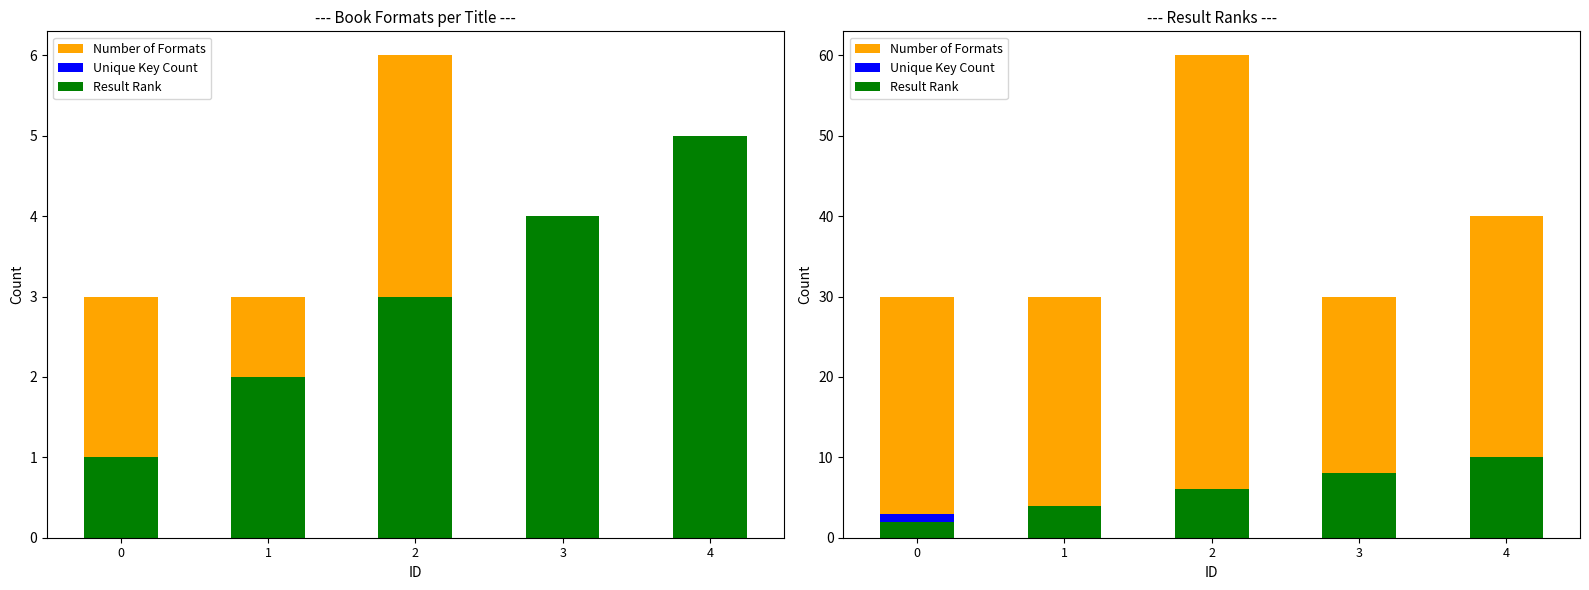

Count the Result Rank values in the range 4 to 8.

3